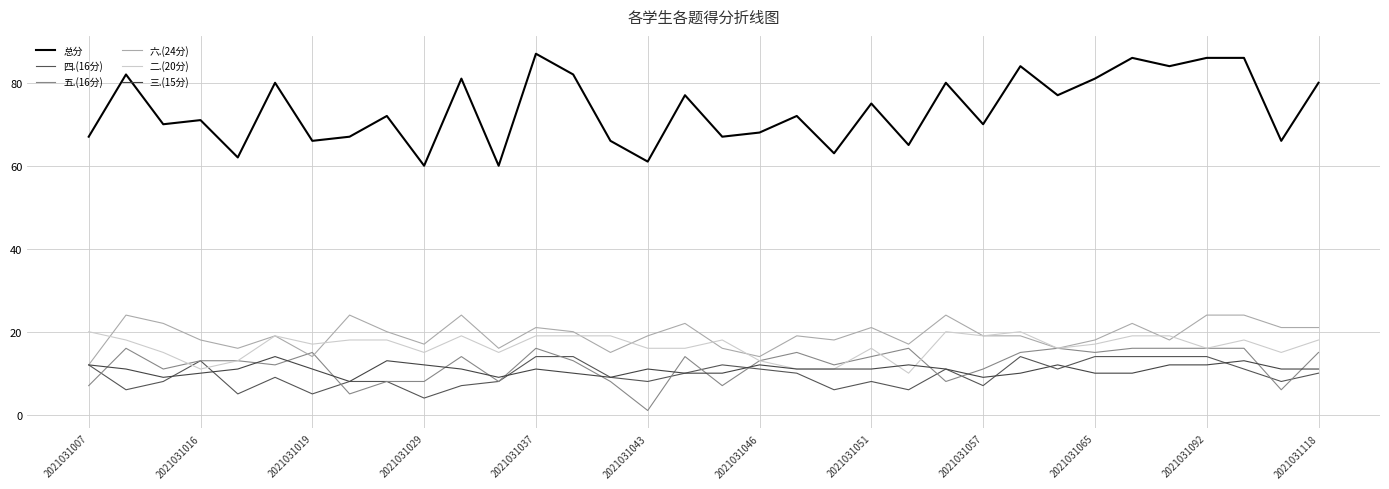

What is the difference between the maximum and minimum values in the 六.(24分) series?

12